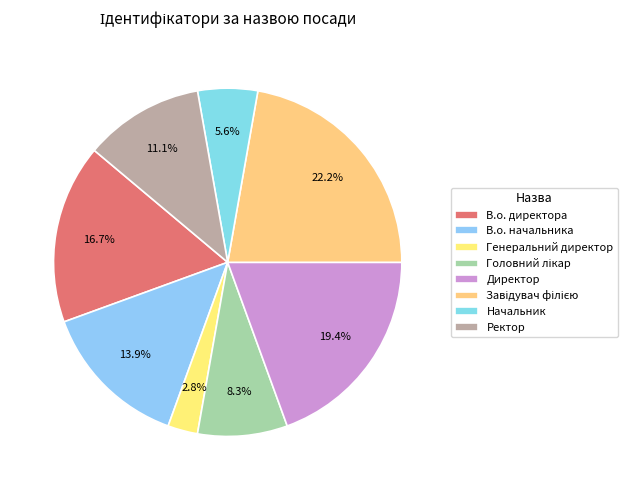

What percentage is the В.о. начальника slice, to the nearest percent?

14%